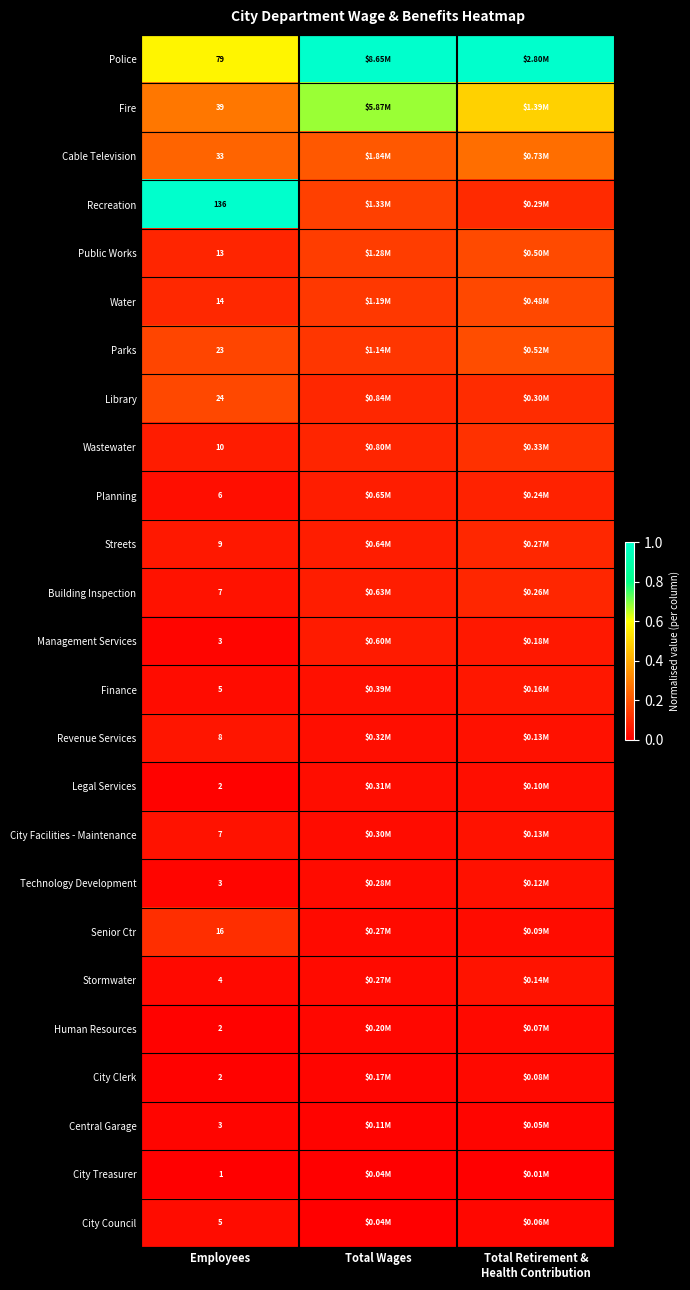

Is the value of Stormwater at Employees greater than the value of City Treasurer at Employees?

Yes